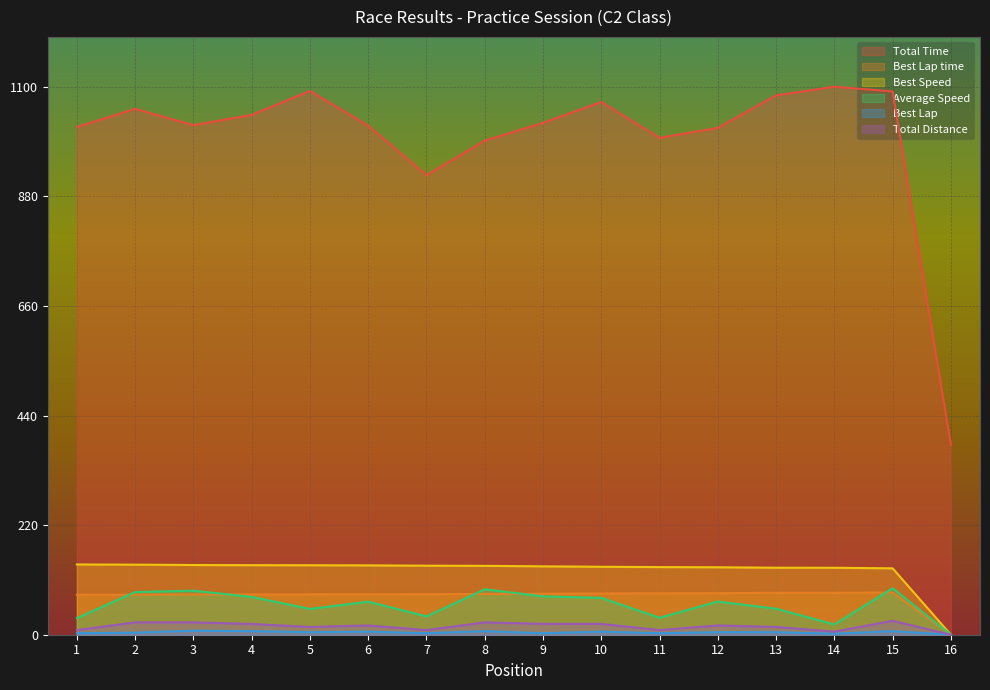

Reading left to right, what are all the values shown in this chart?

Total Time: 1019.1	1055.5	1022.8	1043.5	1091.5	1021.7	922.4	991.8	1027.5	1069.3	997.3	1017.4	1082.7	1100.0	1090.6	381.3
Best Lap time: 80.2	80.4	80.8	81.0	81.0	81.2	81.6	81.8	82.3	82.8	83.2	83.5	84.0	84.1	84.8	0.0
Best Speed: 141.0	140.6	139.9	139.6	139.5	139.2	138.6	138.2	137.3	136.4	135.8	135.4	134.5	134.4	133.3	0.0
Average Speed: 33.3	85.7	88.4	75.8	51.8	66.4	36.8	91.2	77.0	74.0	34.0	66.7	52.2	20.5	93.3	0.0
Best Lap: 3.0	4.1	8.1	7.1	5.1	6.1	3.0	7.1	3.0	6.1	3.0	5.1	5.1	2.0	7.1	0.0
Total Distance: 9.3	24.8	24.8	21.7	15.5	18.6	9.3	24.8	21.7	21.7	9.3	18.6	15.5	6.2	27.9	0.0